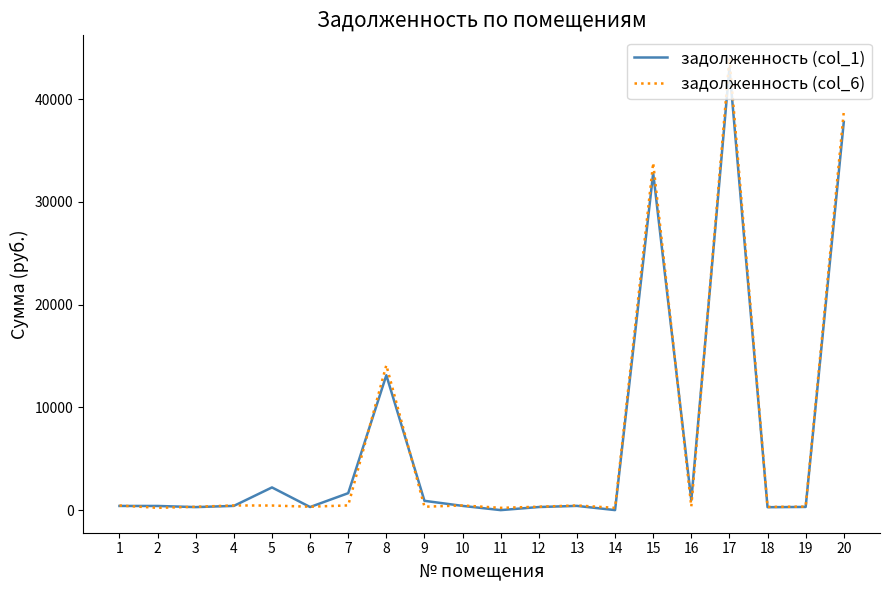

Which series has the largest range (max minus min)?

задолженность (col_6)